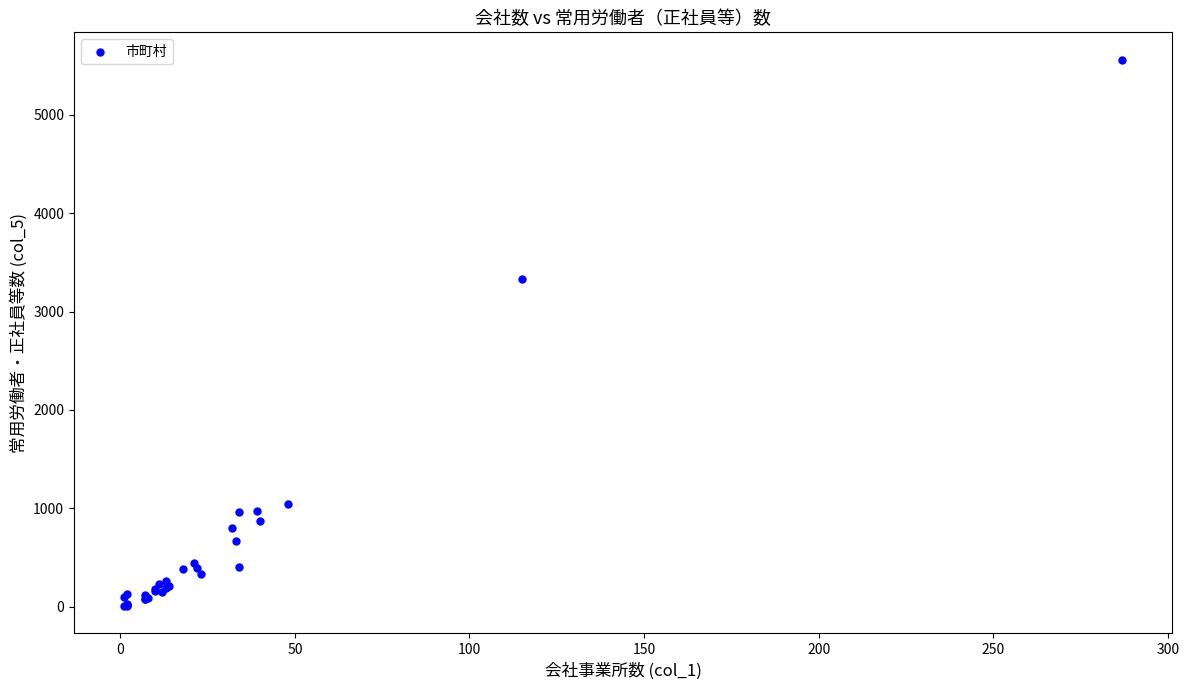

What Y value in the scatter plot is closest to 2783?

3331